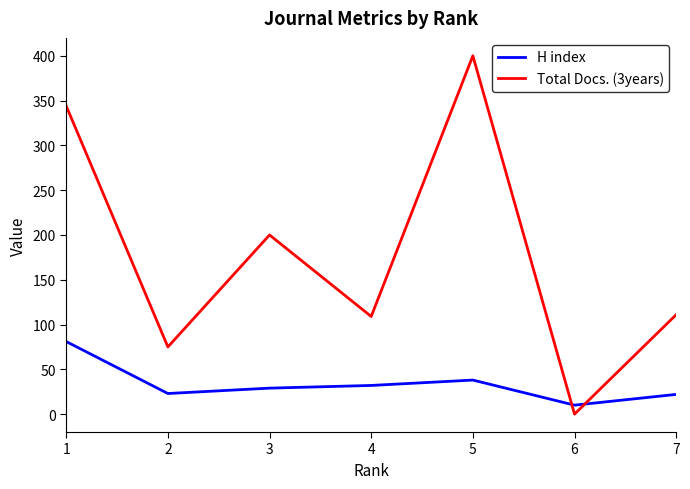

In Total Docs. (3years), how many points are lower than both neighbors (excluding endpoints)?

3